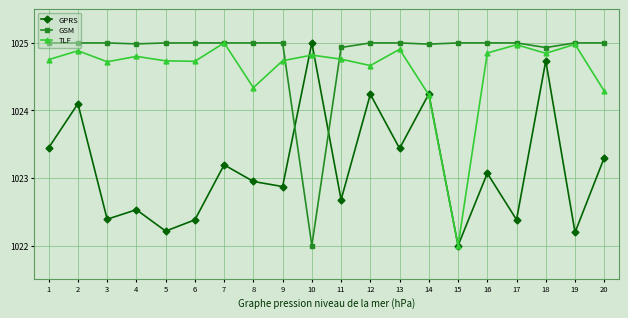

Rank the series at 20 from highest to lowest value.

GSM, TLF, GPRS